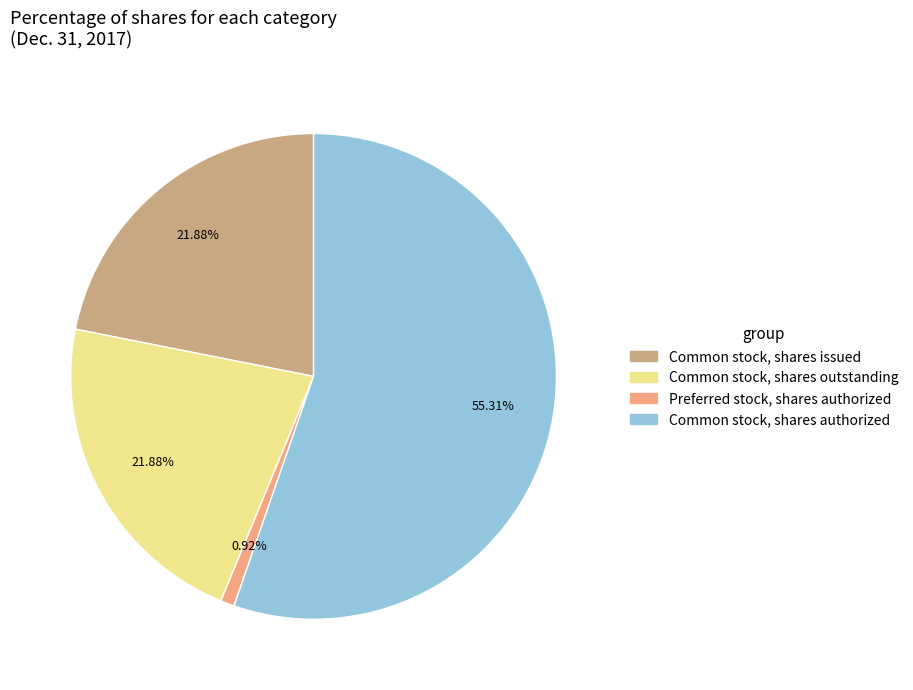

Which slice is the largest?

Common stock, shares authorized